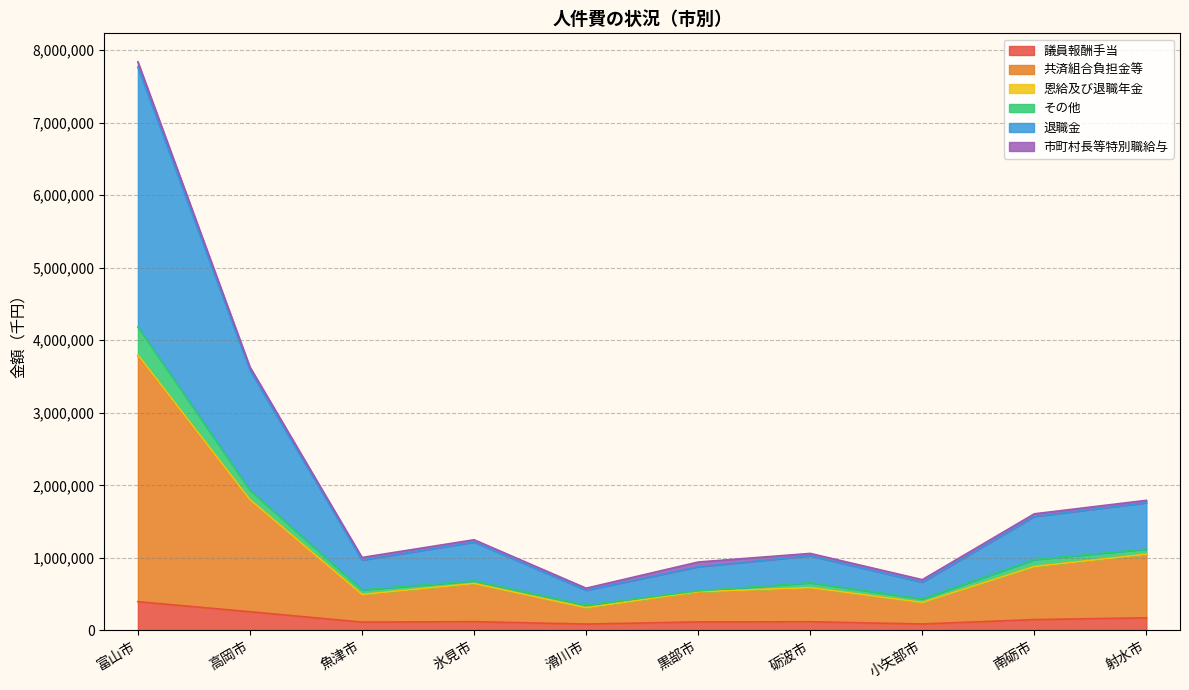

What is the difference between the highest and lowest values at 氷見市?

1129541